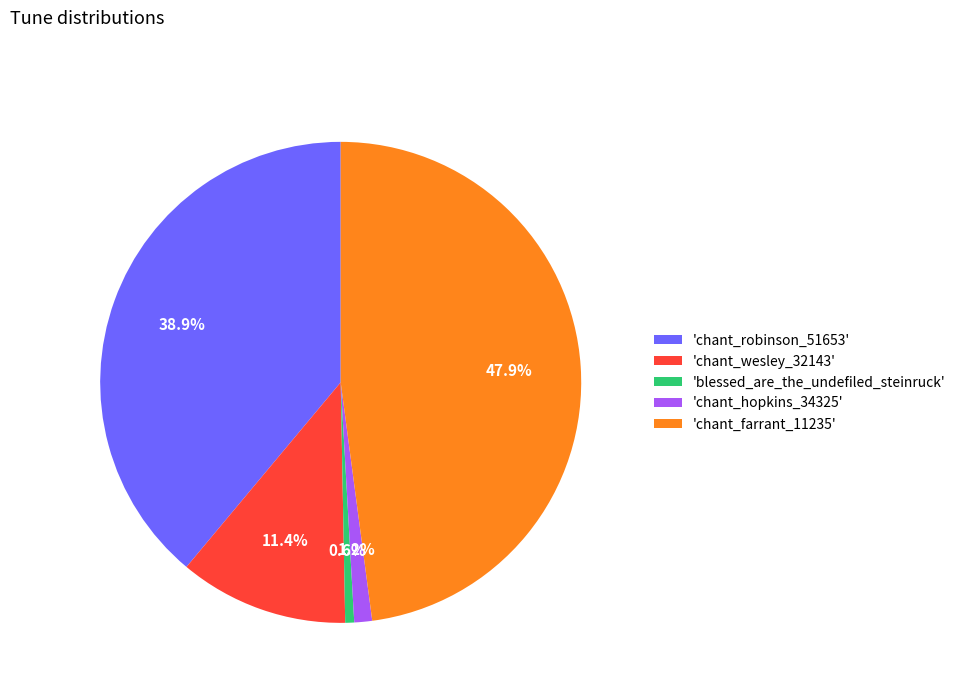

Rank the categories by value from highest to lowest.

'chant_farrant_11235', 'chant_robinson_51653', 'chant_wesley_32143', 'chant_hopkins_34325', 'blessed_are_the_undefiled_steinruck'